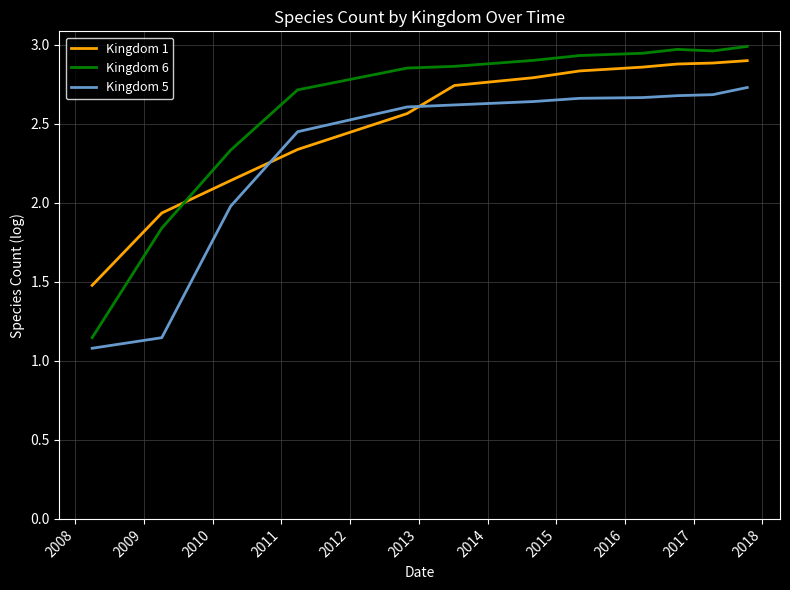

List the series in order of their peak value, lowest first.

Kingdom 5, Kingdom 1, Kingdom 6